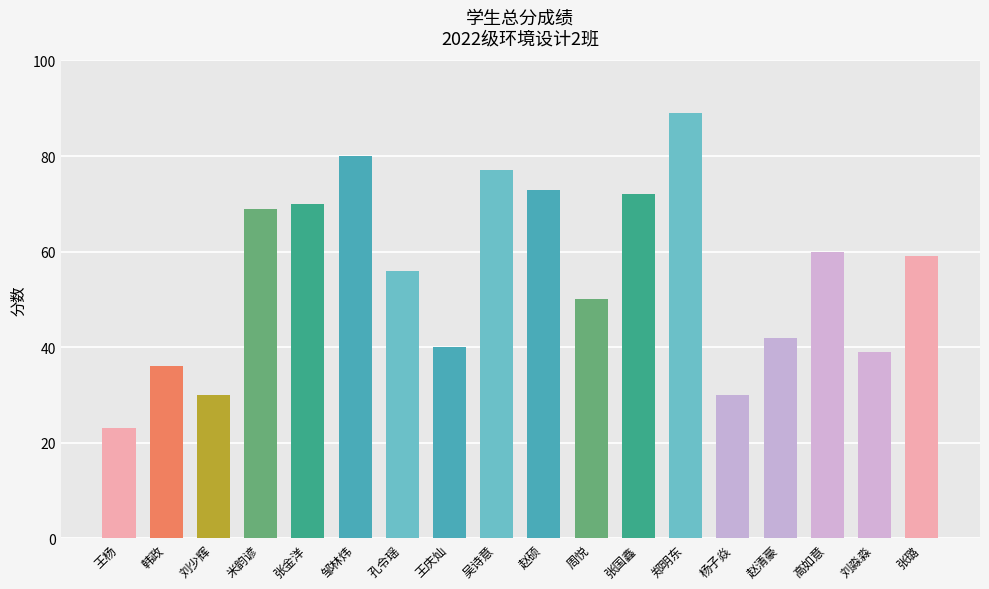

What value does the data have at 张金洋, to the nearest 5?

70